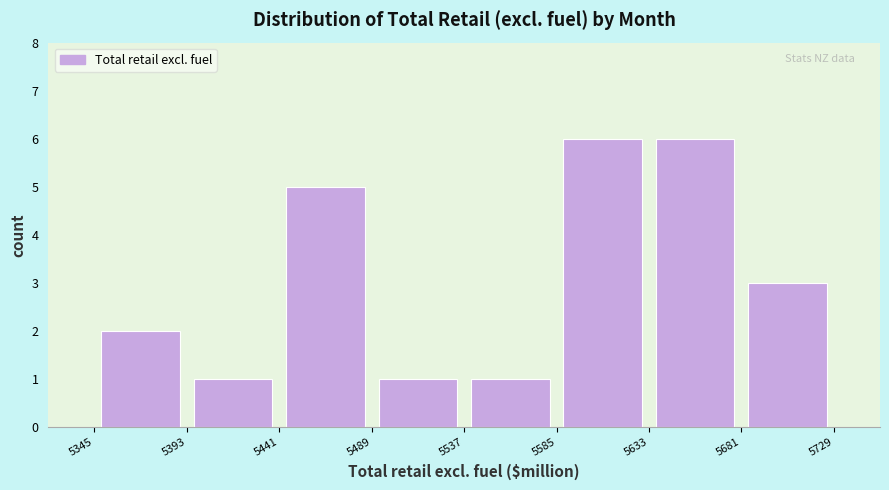

Reading left to right, list every bar in this chart as the range it spans on the x-axis followed by its height. The values are not printed on the chart, so give them approximately, as read against the axis.

5345 to 5393: 2
5393 to 5441: 1
5441 to 5489: 5
5489 to 5537: 1
5537 to 5585: 1
5585 to 5633: 6
5633 to 5681: 6
5681 to 5729: 3